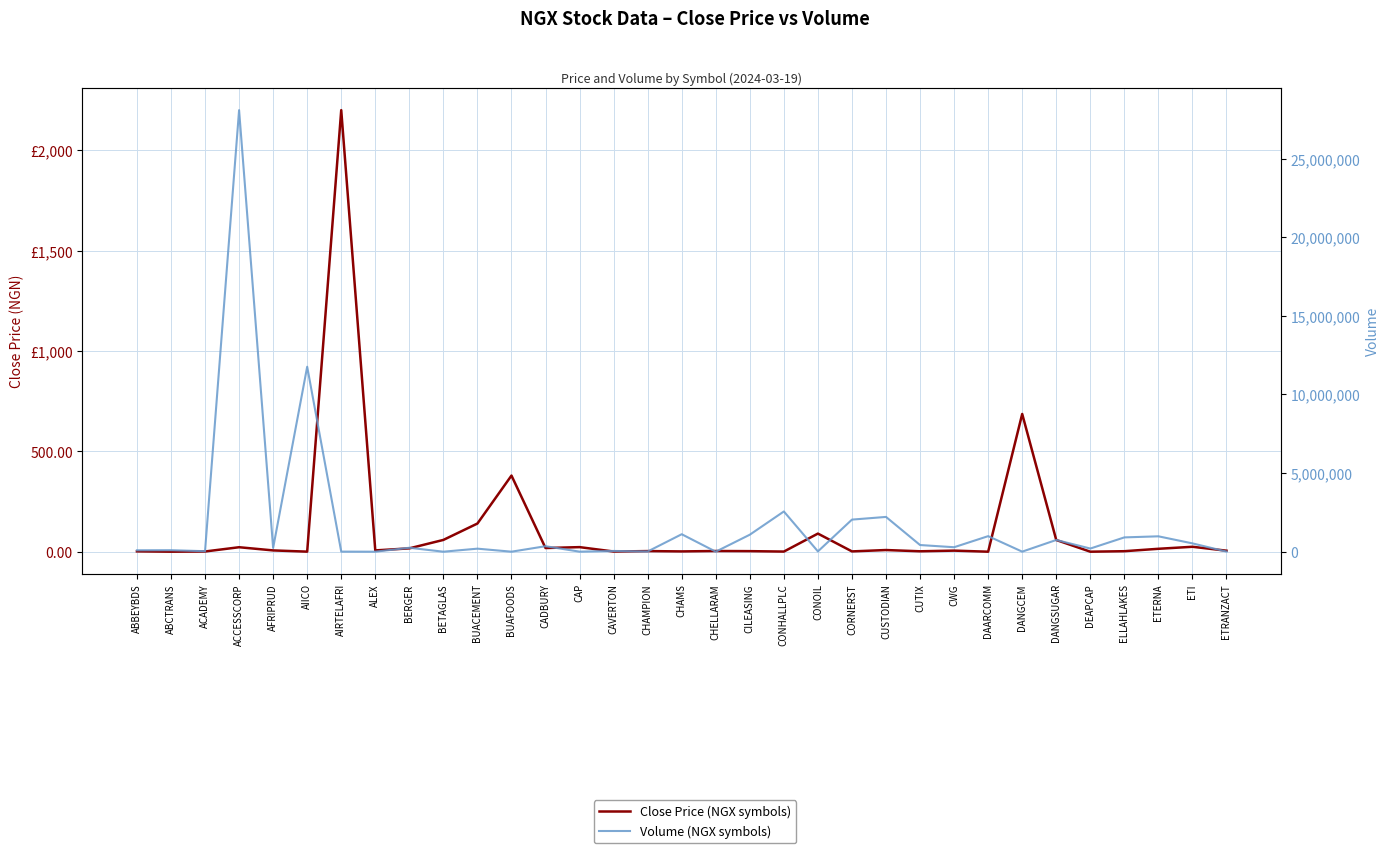

What is the average value of the Close Price (NGX) series?

115.4